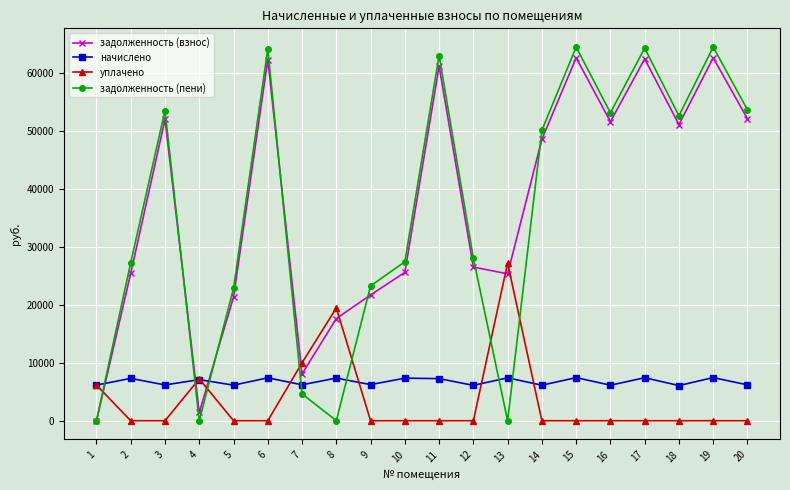

Read the начислено value at 10.

7343.3